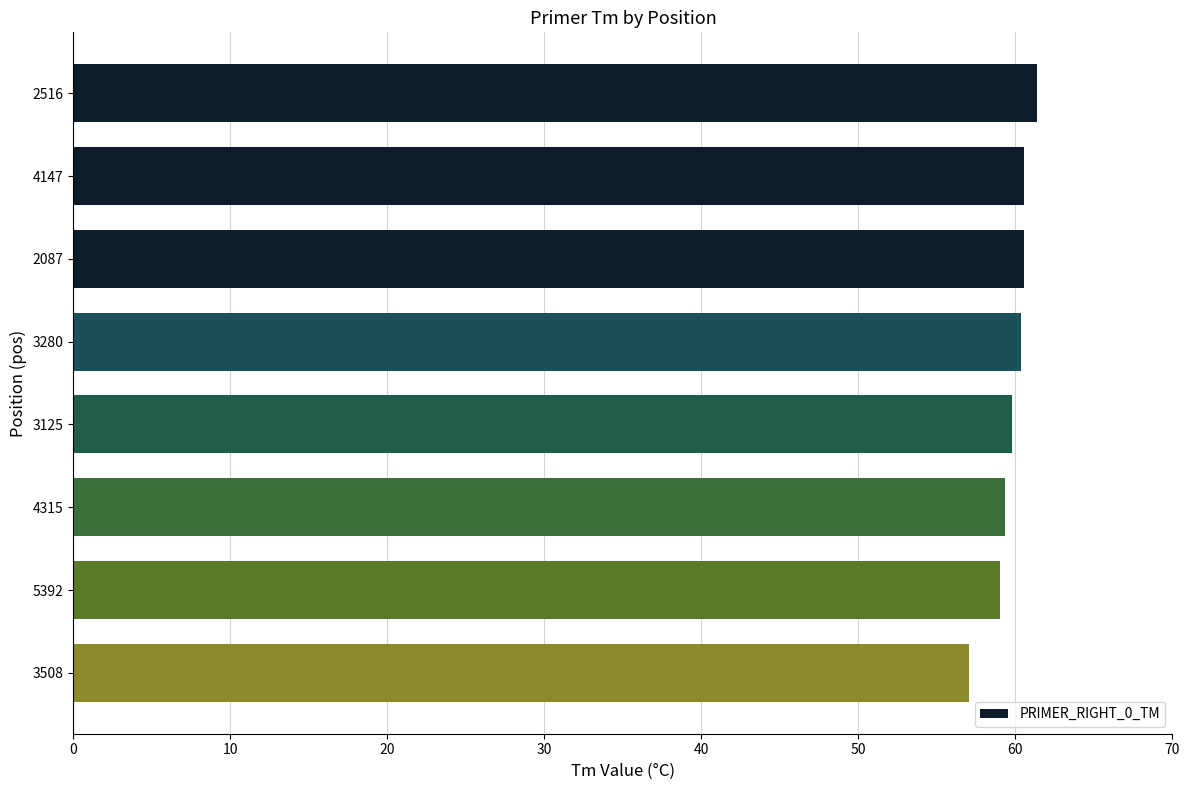

What is the smallest value displayed?

57.1